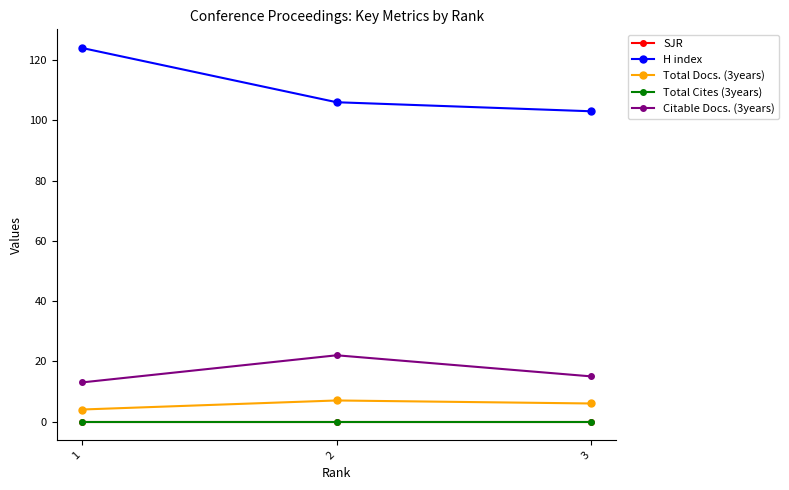

At which category is the sum across all series the highest?

1